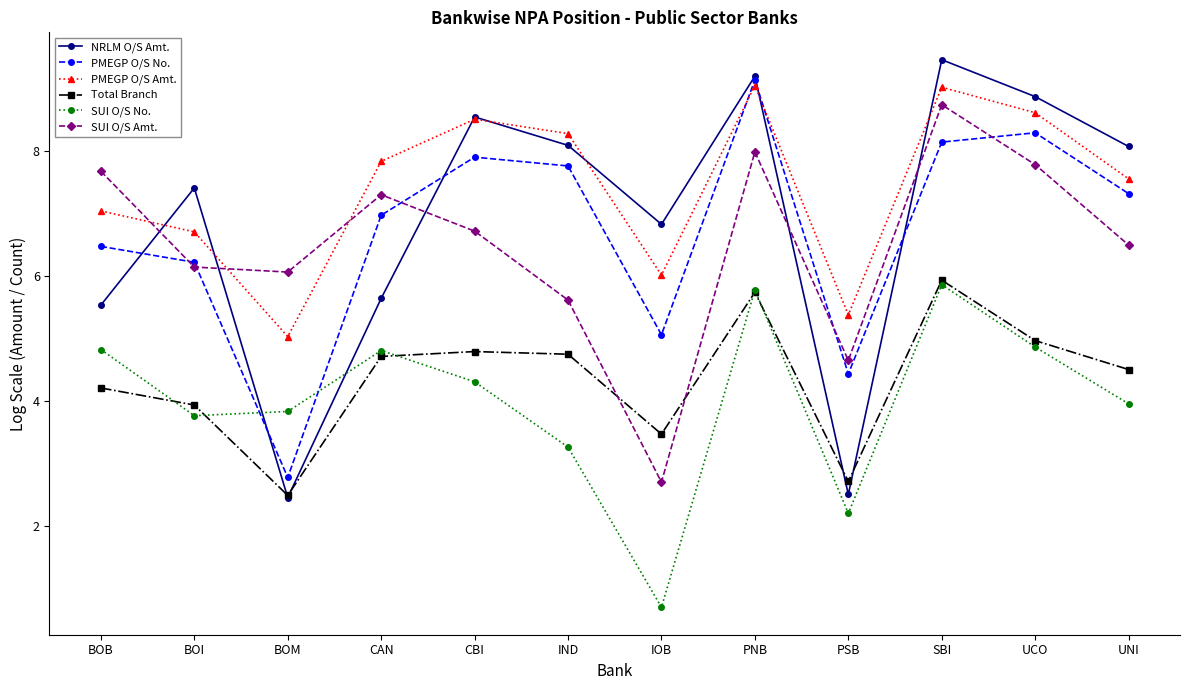

Reading left to right, transcribe all the data shown in this chart.

NRLM O/S Amt.: 5.5	7.4	2.5	5.6	8.5	8.1	6.8	9.2	2.5	9.5	8.9	8.1
PMEGP O/S No.: 6.5	6.2	2.8	7.0	7.9	7.8	5.1	9.1	4.4	8.1	8.3	7.3
PMEGP O/S Amt.: 7.0	6.7	5.0	7.8	8.5	8.3	6.0	9.0	5.4	9.0	8.6	7.6
Total Branch: 4.2	3.9	2.5	4.7	4.8	4.7	3.5	5.7	2.7	5.9	5.0	4.5
SUI O/S No.: 4.8	3.8	3.8	4.8	4.3	3.3	0.7	5.8	2.2	5.9	4.9	4.0
SUI O/S Amt.: 7.7	6.1	6.1	7.3	6.7	5.6	2.7	8.0	4.6	8.7	7.8	6.5